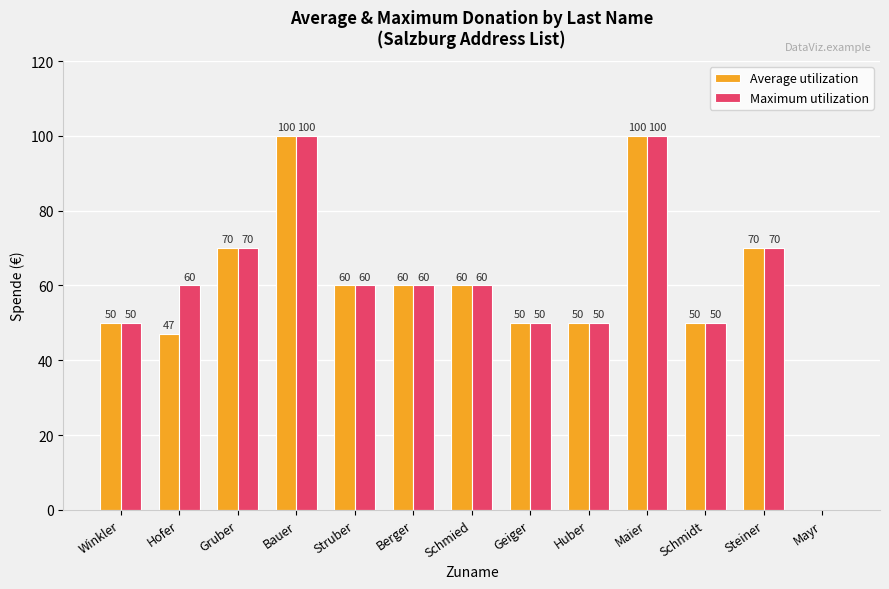

Are the bars horizontal?

No